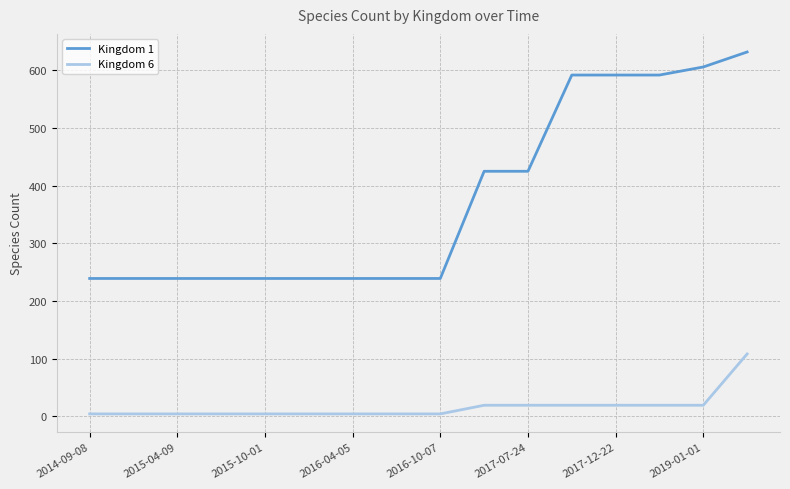

True or false: Kingdom 6 and Kingdom 1 cross at least once.

False